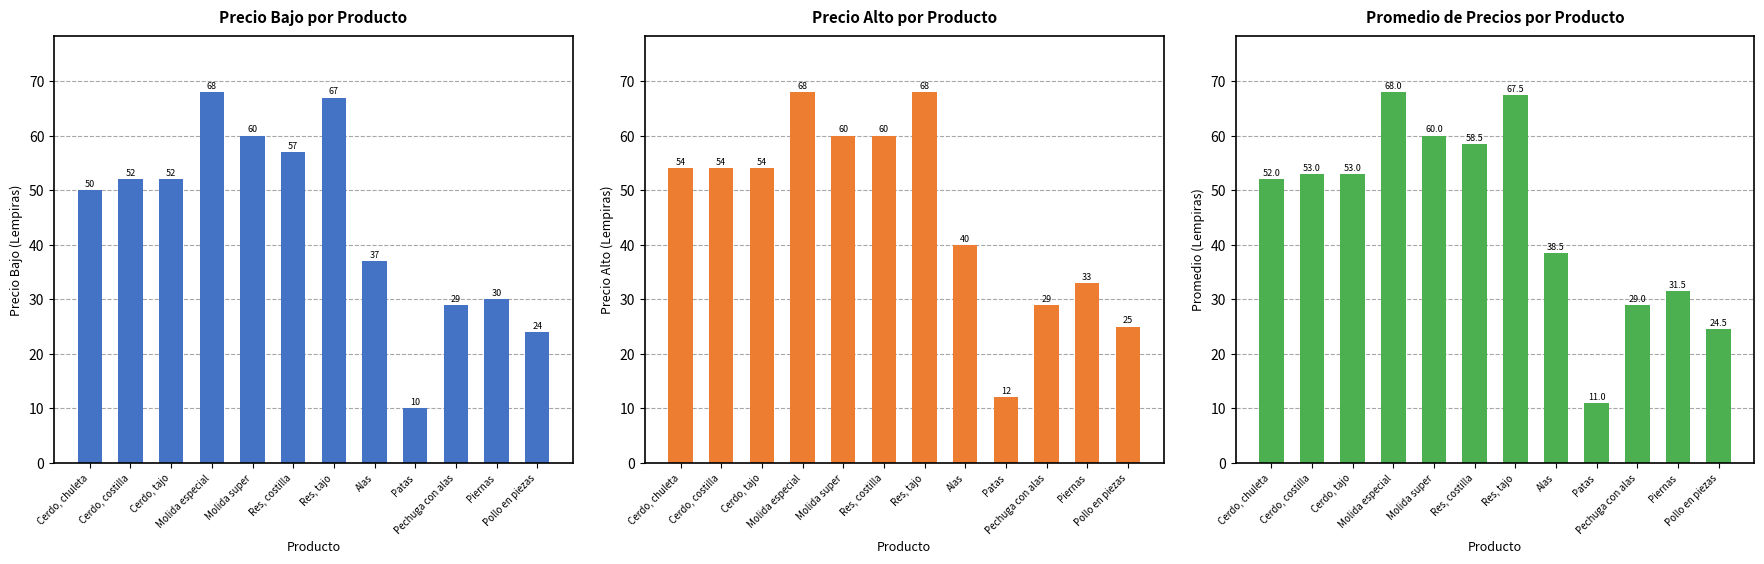

Reading left to right, what are all the values shown in this chart?

Precio Bajo (Lempiras): 50.0	52.0	52.0	68.0	60.0	57.0	67.0	37.0	10.0	29.0	30.0	24.0
Precio Alto (Lempiras): 54.0	54.0	54.0	68.0	60.0	60.0	68.0	40.0	12.0	29.0	33.0	25.0
Promedio (Lempiras): 52.0	53.0	53.0	68.0	60.0	58.5	67.5	38.5	11.0	29.0	31.5	24.5